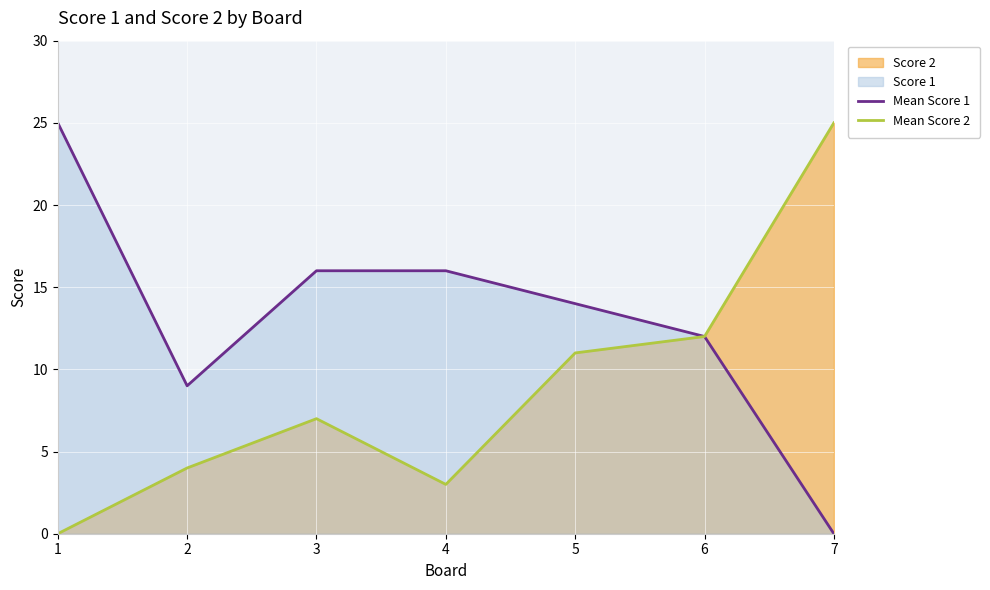

How many interior local valleys does the Mean Score 2 series have?

1